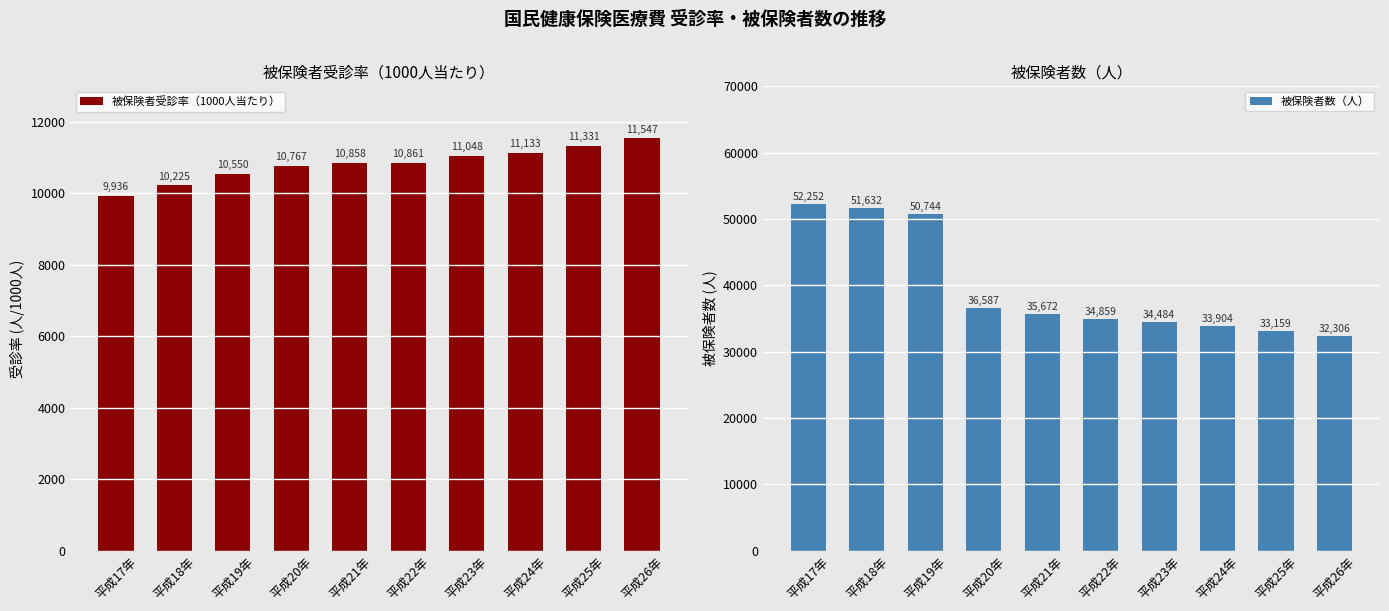

What position from the right is 平成19年?

8